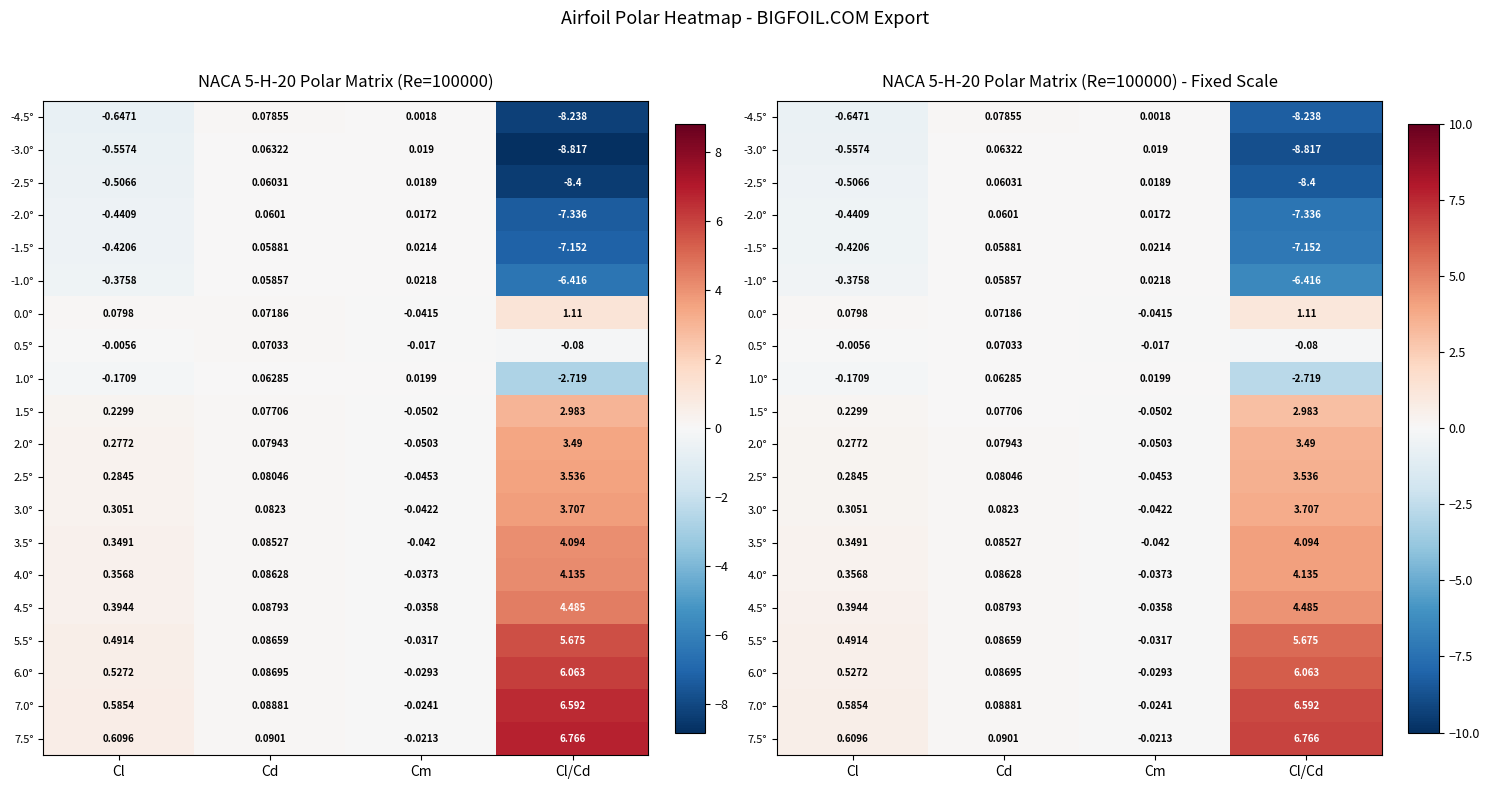

Is it true that -1.5° equals -0.4 at Cl?

True